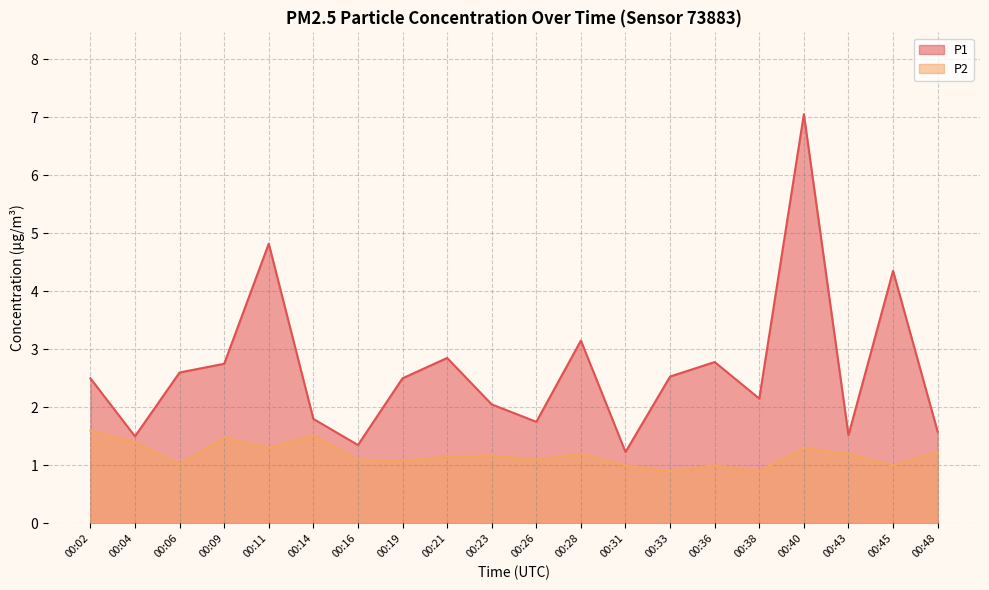

At how many categories does at least one series exceed 4?

3